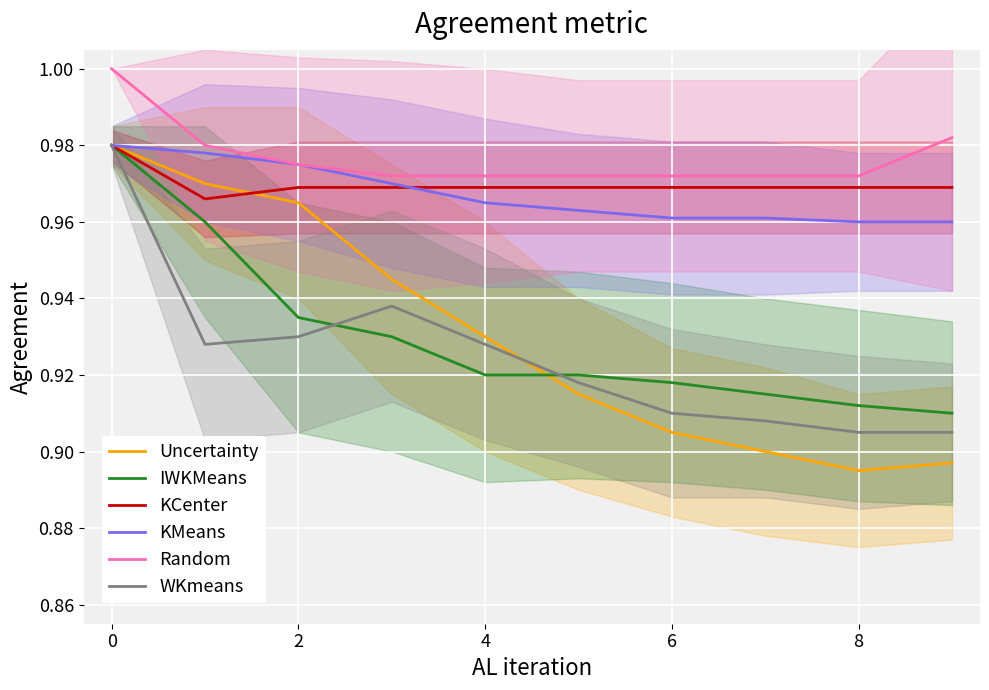

Is it true that KCenter equals 1.0 at 5?

True